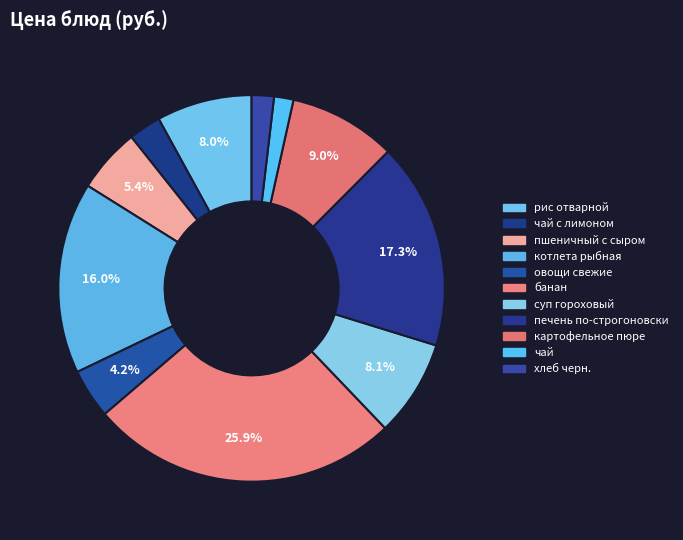

How many segments does this pie chart have?

11